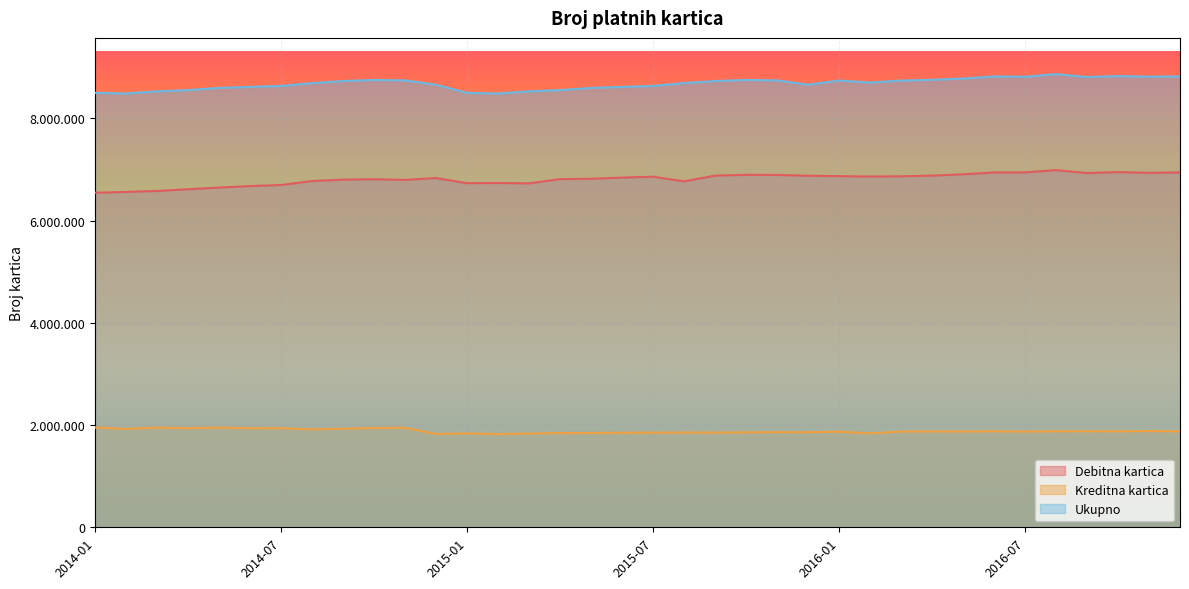

What is the total value across all series at 2015-12?

17399023